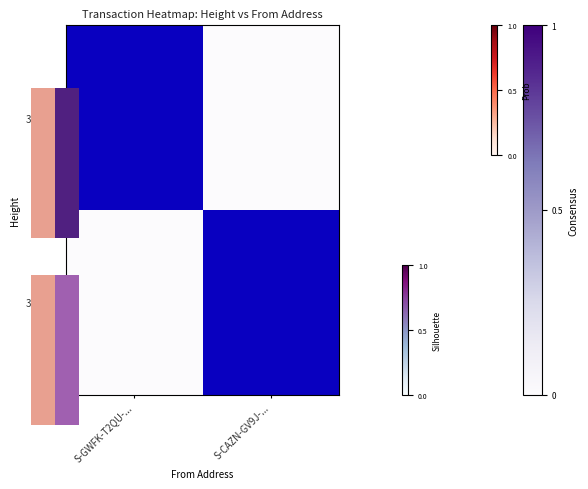

Which series has the largest total across all categories?

392368